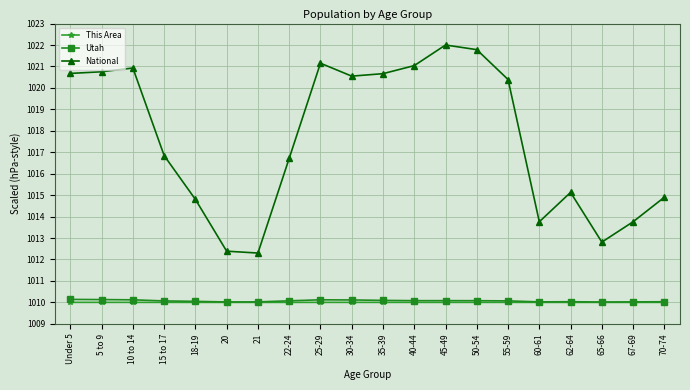

What is the value of the This Area point at the 9th from the left?

1010.0